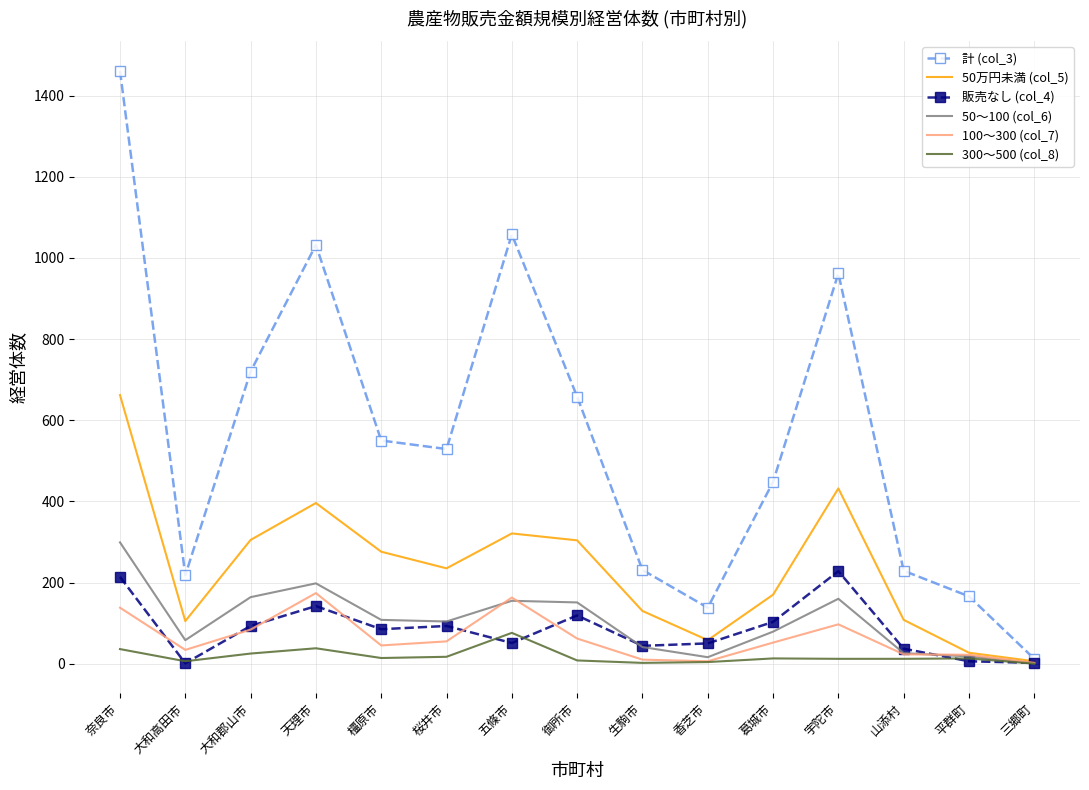

Which series has the largest total across all categories?

計 (col_3)